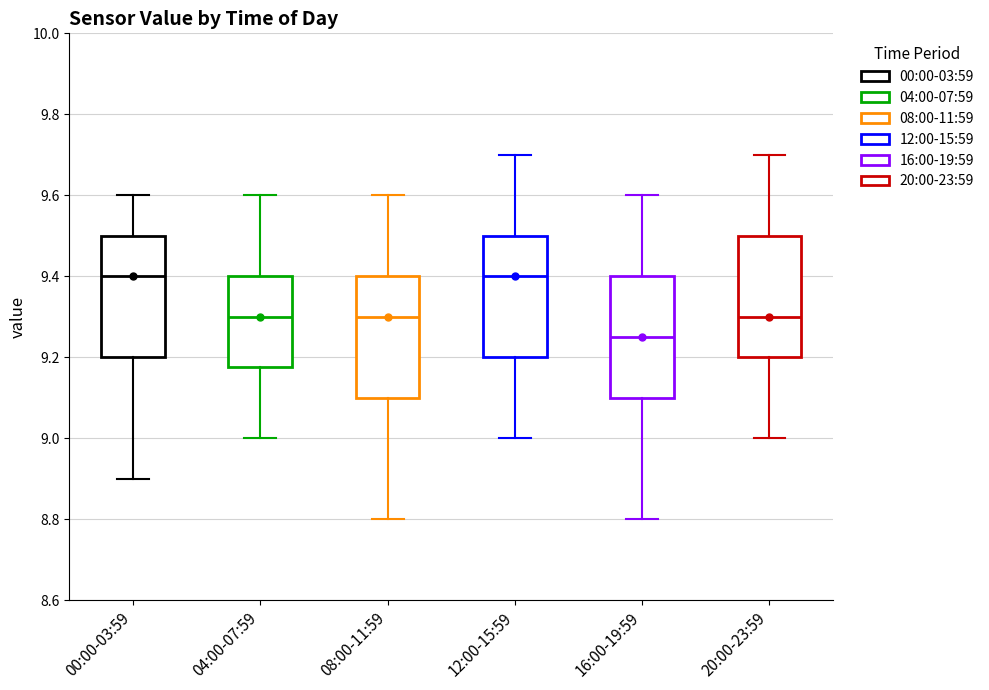

Where does the upper whisker of the box for 12:00-15:59 end on the y-axis? The values are not printed on the chart, so give them approximately, as read against the axis.

9.70